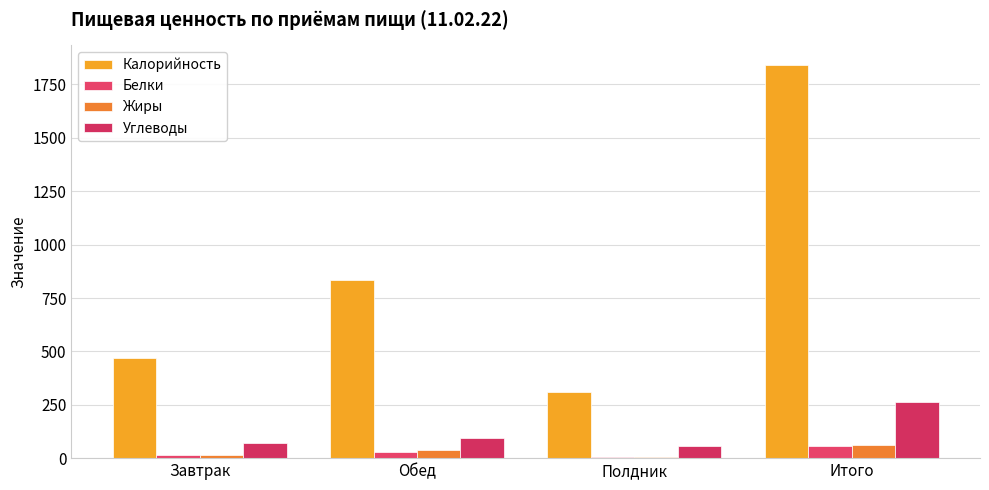

Where is Жиры nearest to the value 33?

Обед